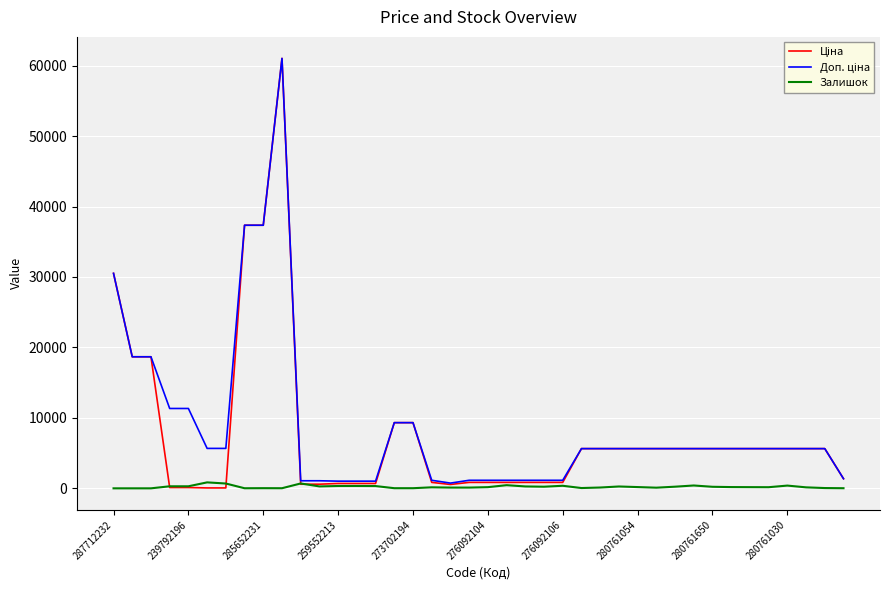

What is the greatest value displayed?

61024.7